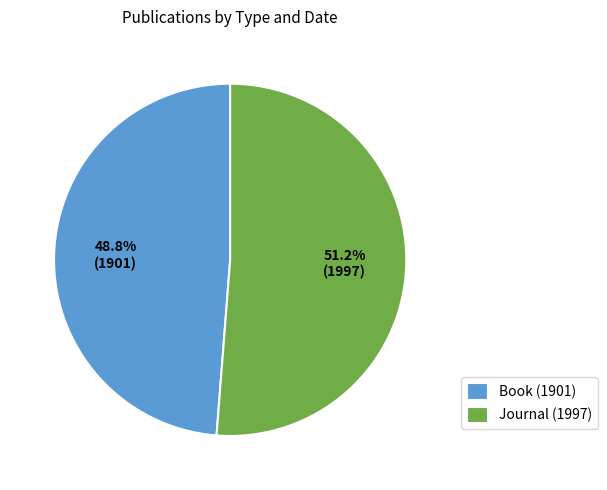

Which has a higher value, Journal (1997) or Book (1901)?

Journal (1997)